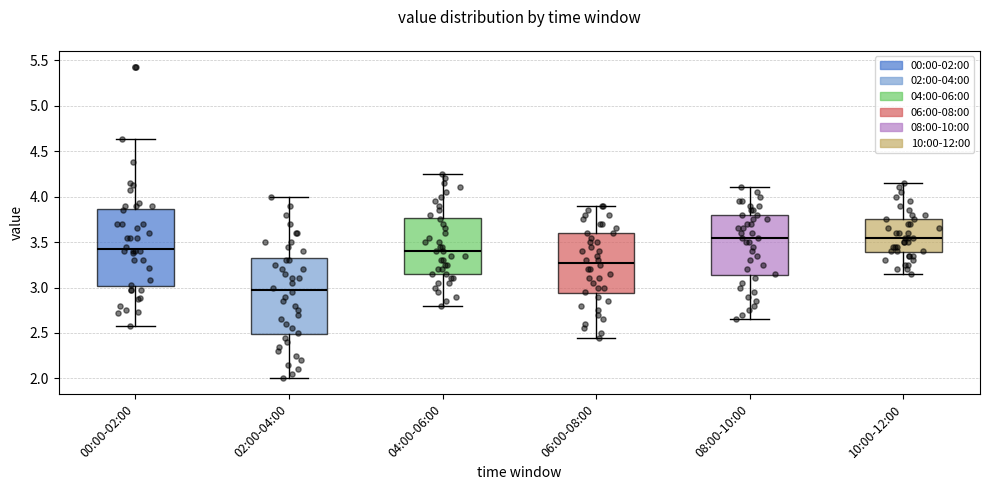

Where is the lower edge of the box for 02:00-04:00 on the y-axis? The values are not printed on the chart, so give them approximately, as read against the axis.

2.50